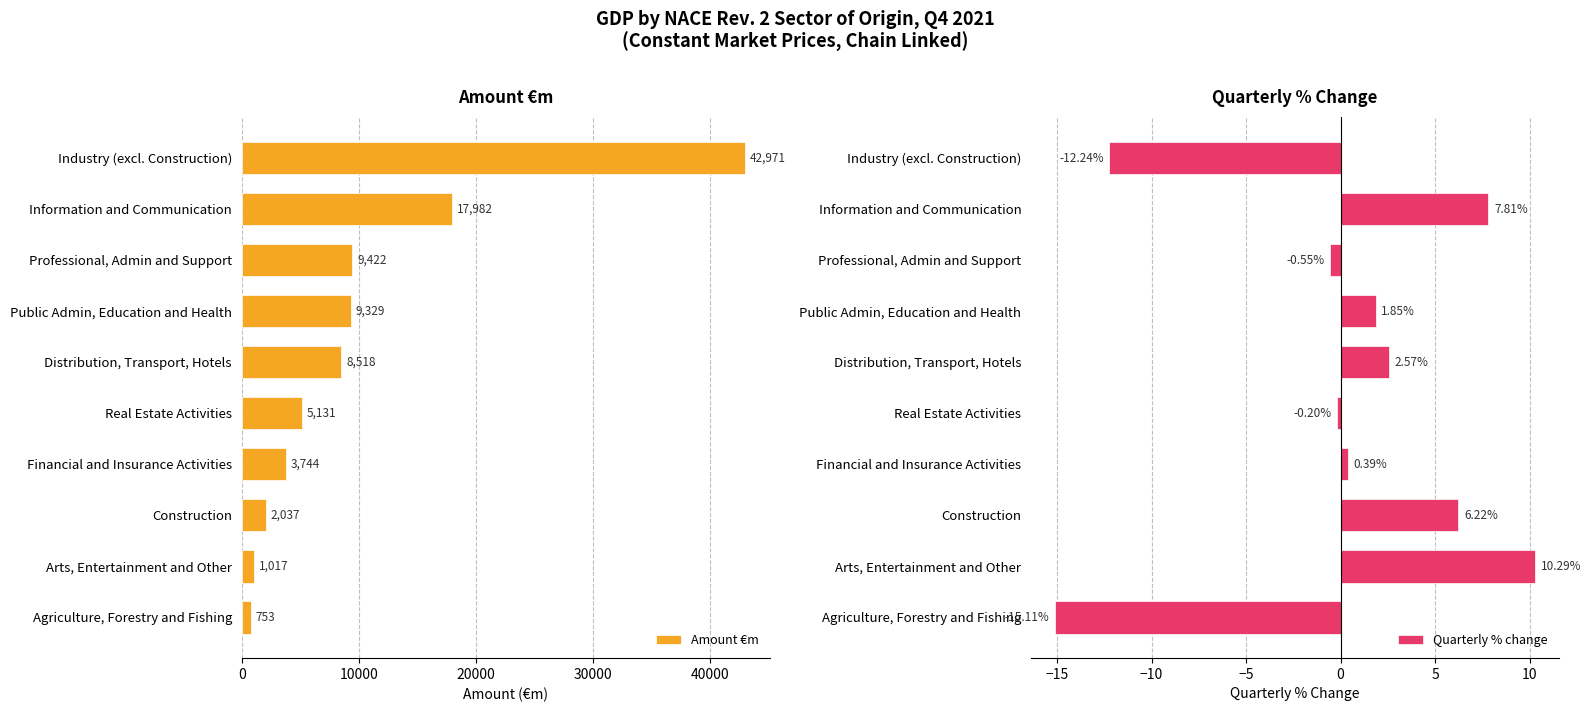

Are the bars grouped side by side (vs. stacked)?

Yes